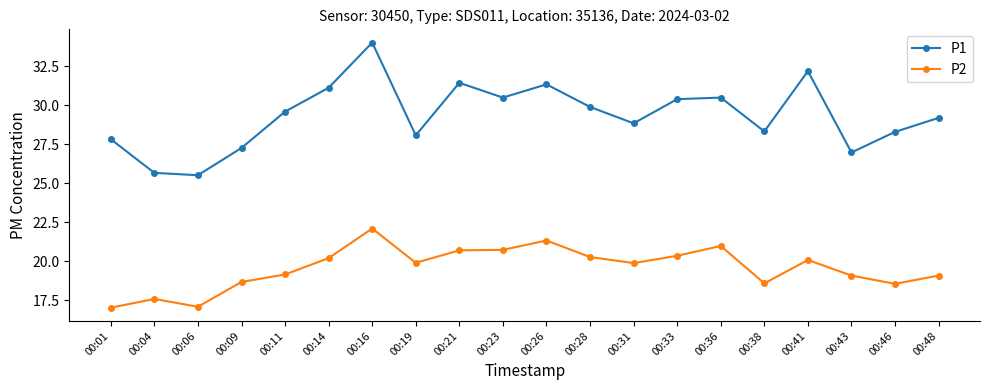

What is the smallest value displayed?

17.0